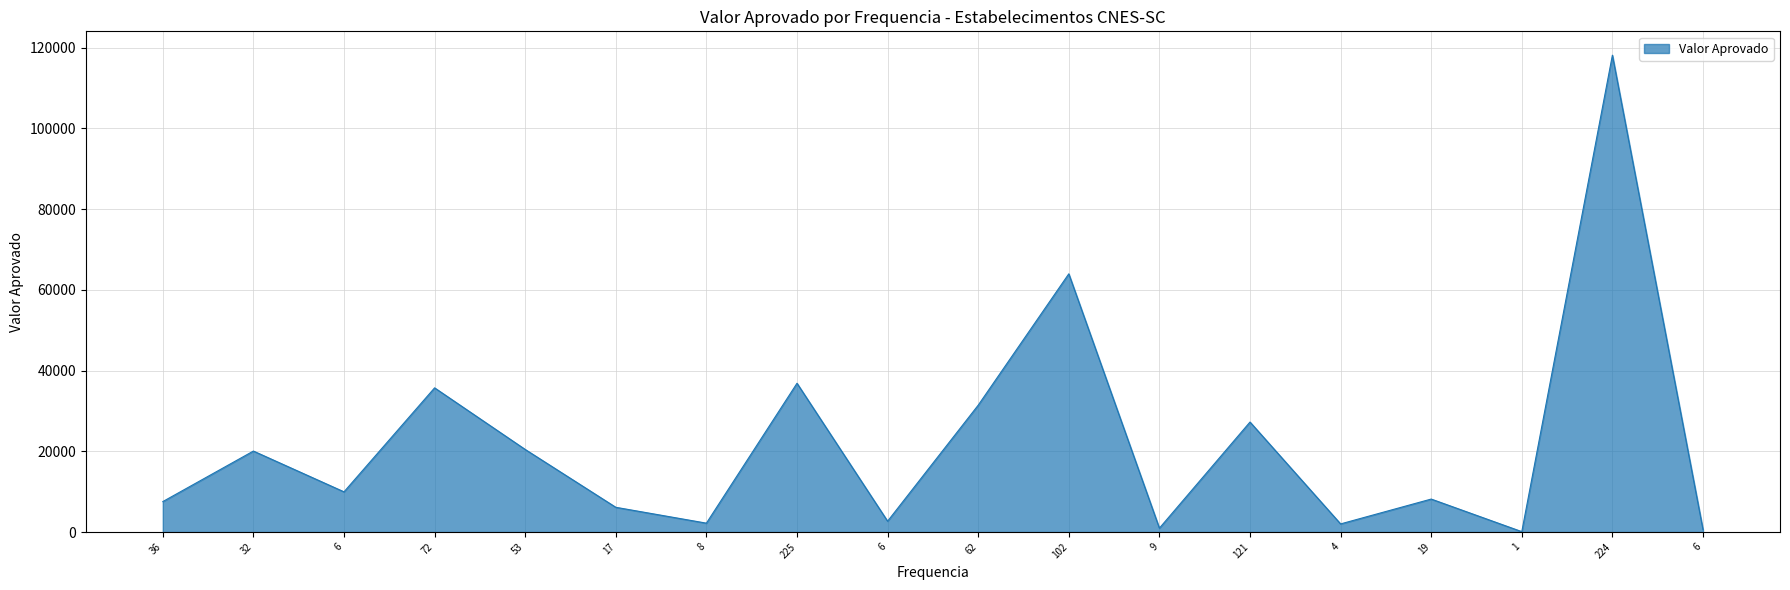

Does the chart have visible grid lines?

Yes